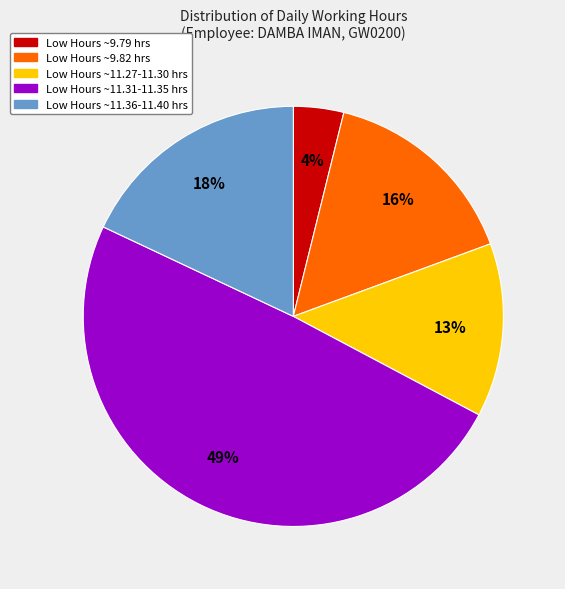

To the nearest percent, what is the difference between the largest and smallest slice percentages?

45%